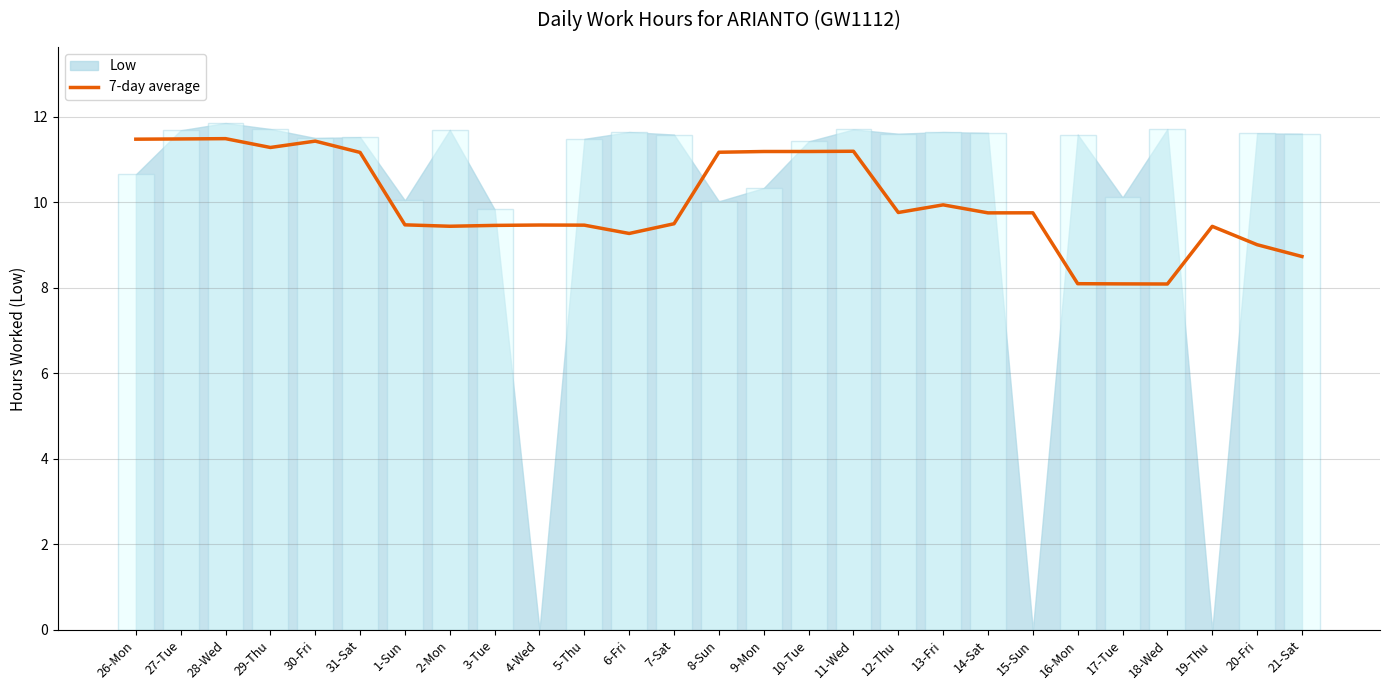

What position from the left is 16-Mon?

22